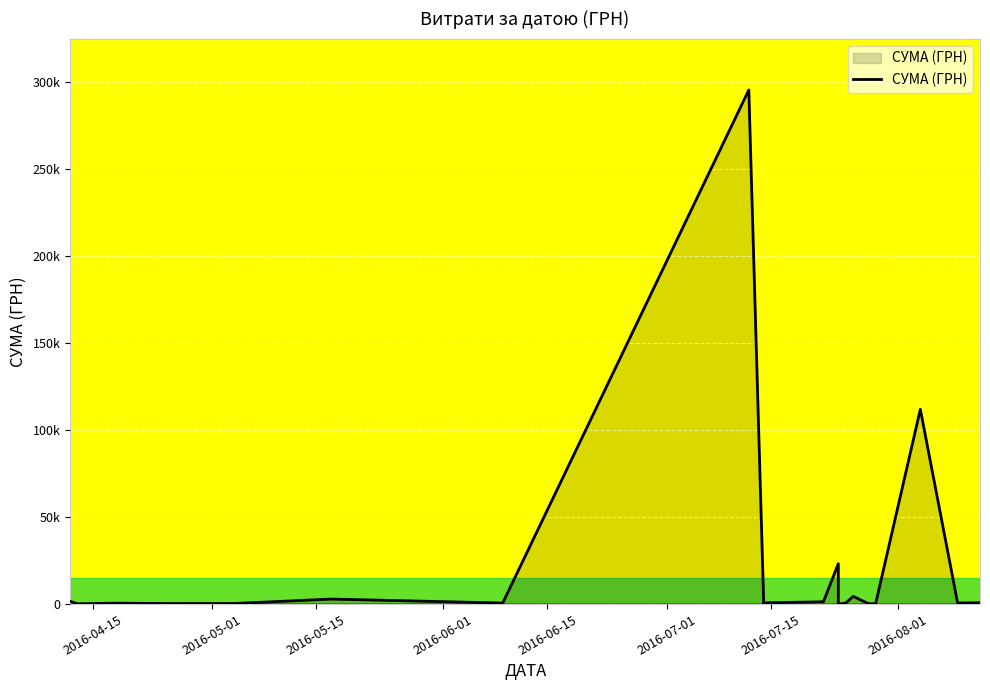

The value at 2016-05-15 is 527.8. True or false?

True